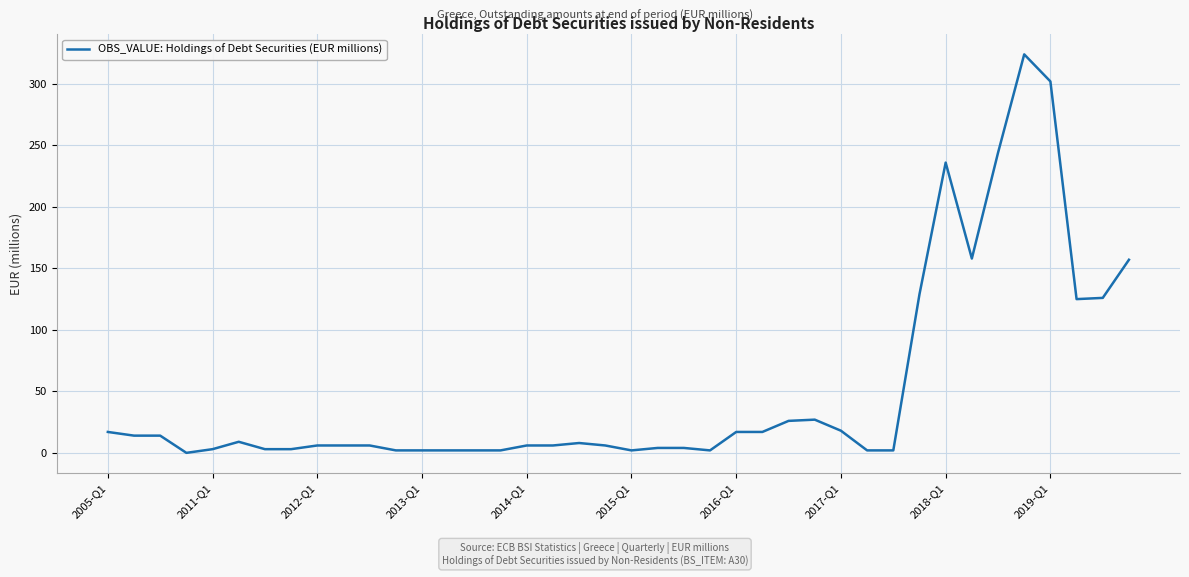

What is the greatest value displayed?

324